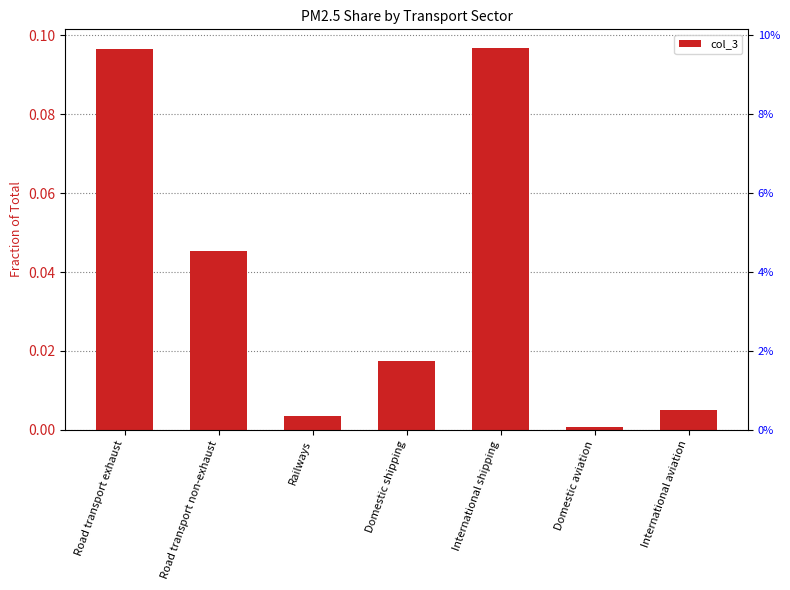

Reading right to left, transcribe all the data shown in this chart.

0.0	0.0	0.1	0.0	0.0	0.0	0.1